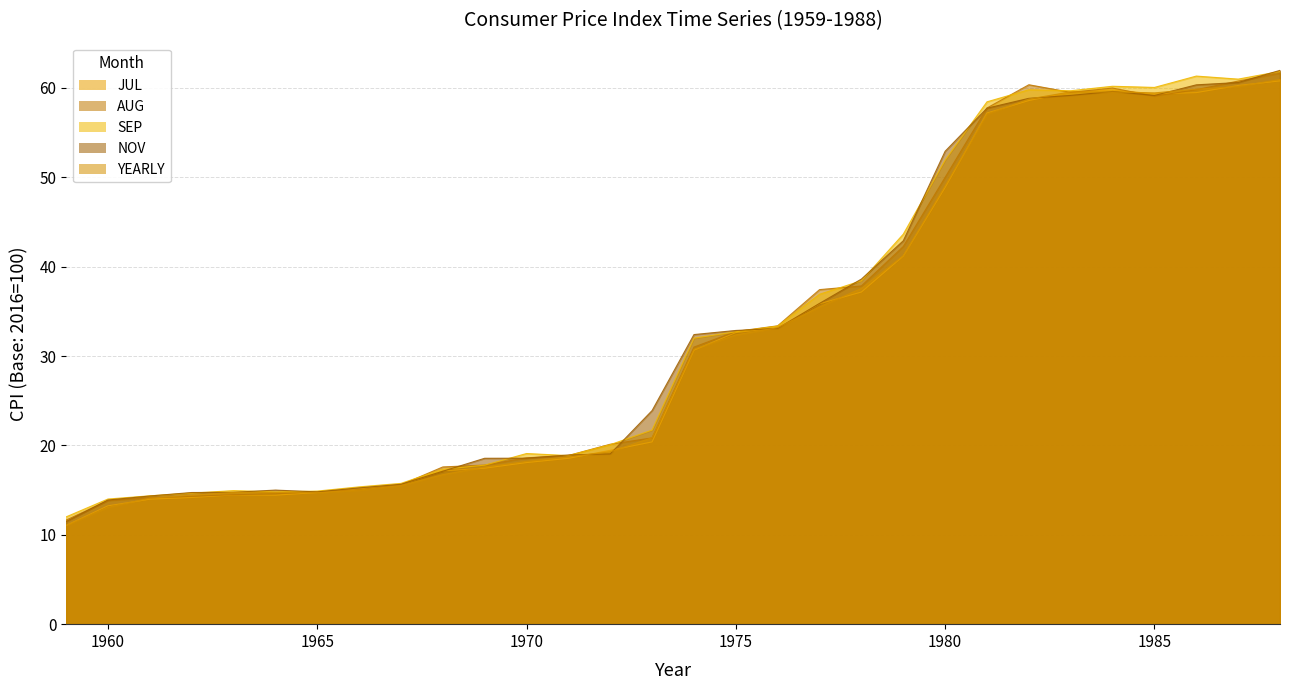

True or false: SEP has a value of 32.7 at 1975.

True